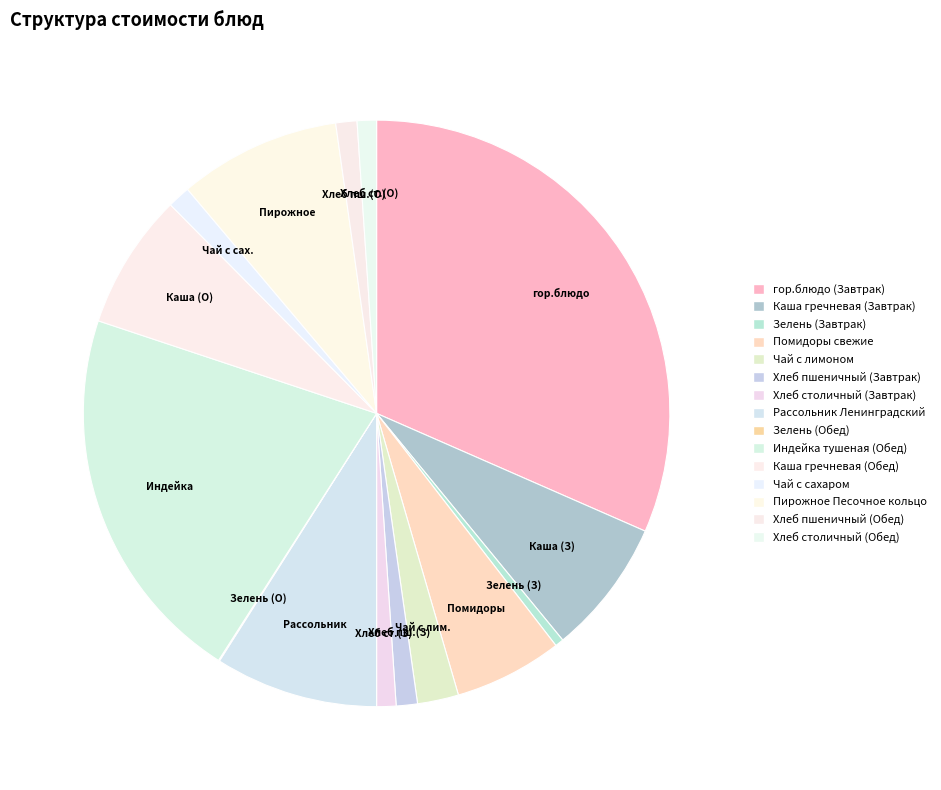

Is it true that Хлеб пш.(З) is 1% of the pie?

True